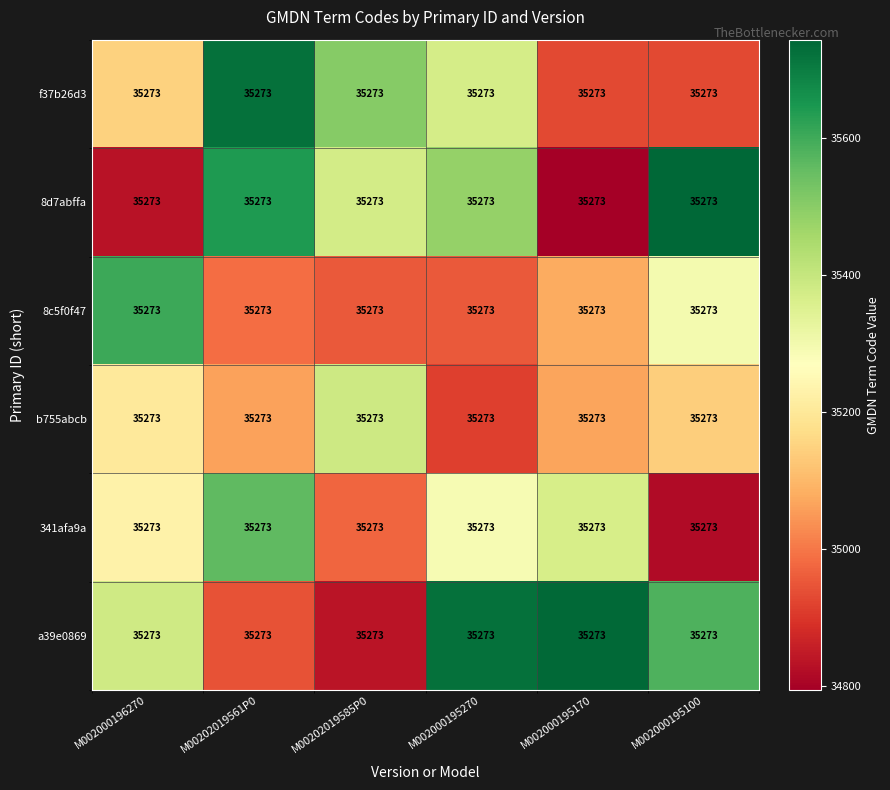

Reading left to right, what are all the values shown in this chart?

f37b26d3: M002000196270=35273.0	M00202019561P0=35273.0	M00202019585P0=35273.0	M002000195270=35273.0	M002000195170=35273.0	M002000195100=35273.0
8d7abffa: M002000196270=35273.0	M00202019561P0=35273.0	M00202019585P0=35273.0	M002000195270=35273.0	M002000195170=35273.0	M002000195100=35273.0
8c5f0f47: M002000196270=35273.0	M00202019561P0=35273.0	M00202019585P0=35273.0	M002000195270=35273.0	M002000195170=35273.0	M002000195100=35273.0
b755abcb: M002000196270=35273.0	M00202019561P0=35273.0	M00202019585P0=35273.0	M002000195270=35273.0	M002000195170=35273.0	M002000195100=35273.0
341afa9a: M002000196270=35273.0	M00202019561P0=35273.0	M00202019585P0=35273.0	M002000195270=35273.0	M002000195170=35273.0	M002000195100=35273.0
a39e0869: M002000196270=35273.0	M00202019561P0=35273.0	M00202019585P0=35273.0	M002000195270=35273.0	M002000195170=35273.0	M002000195100=35273.0